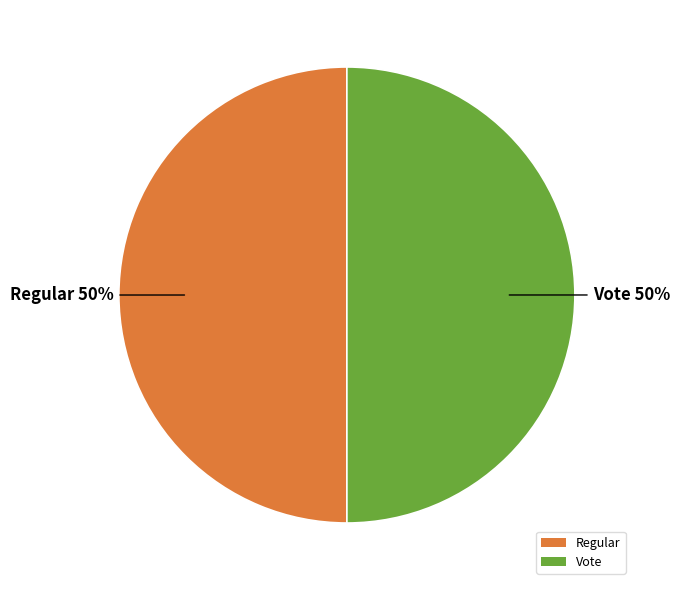

Approximately how many times larger is the value at Vote compared to Regular?

1.0